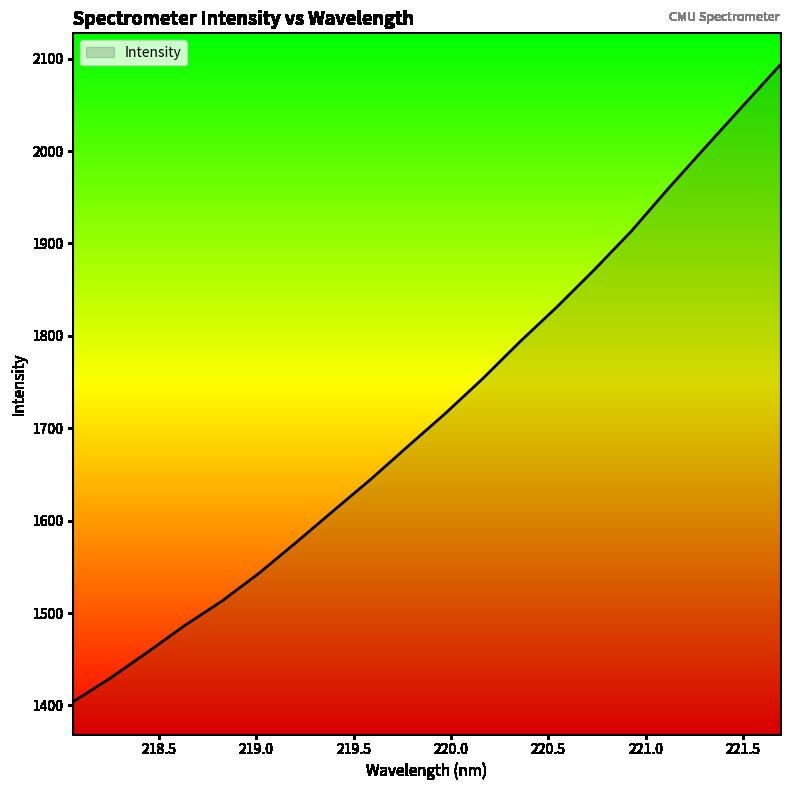

What is the smallest value displayed?

1404.1